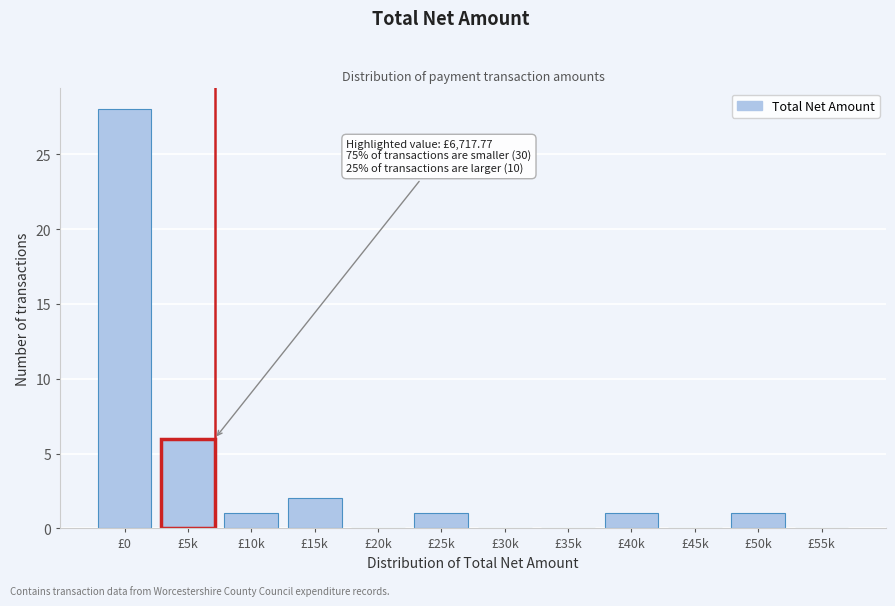

Reading left to right, transcribe all the data shown in this chart.

£0=28	£5k=6	£10k=1	£15k=2	£20k=0	£25k=1	£30k=0	£35k=0	£40k=1	£45k=0	£50k=1	£55k=0